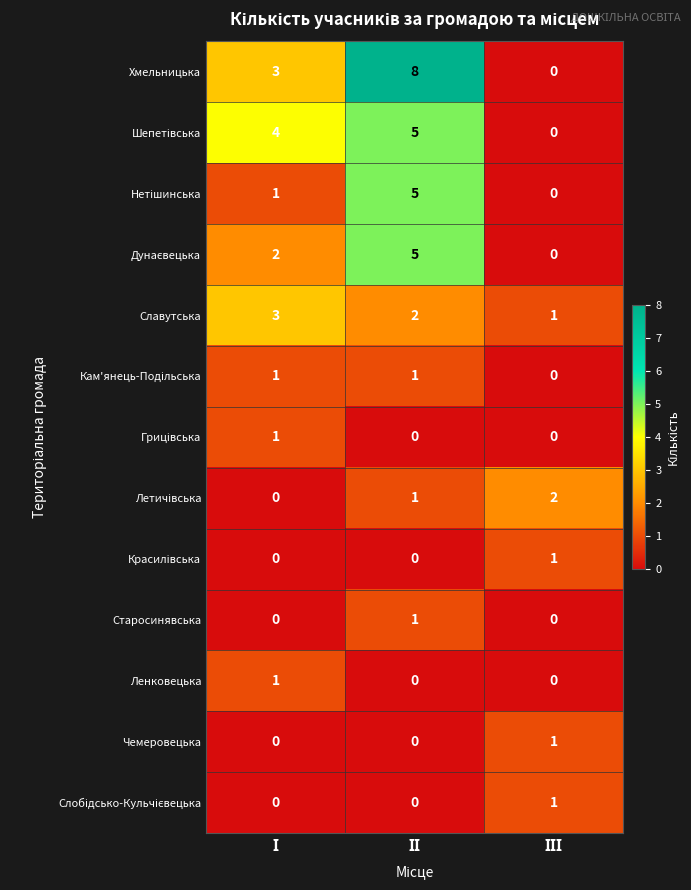

Which series has the widest spread of values?

Хмельницька